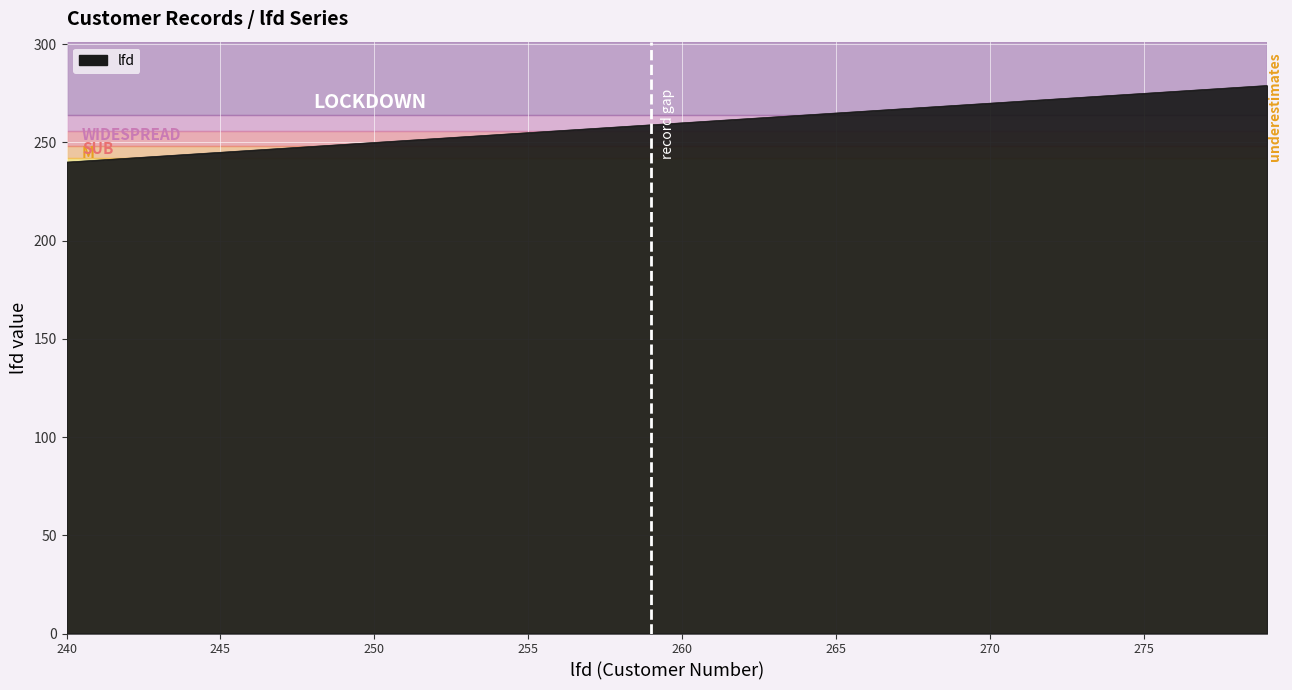

What is the smallest value displayed?

240